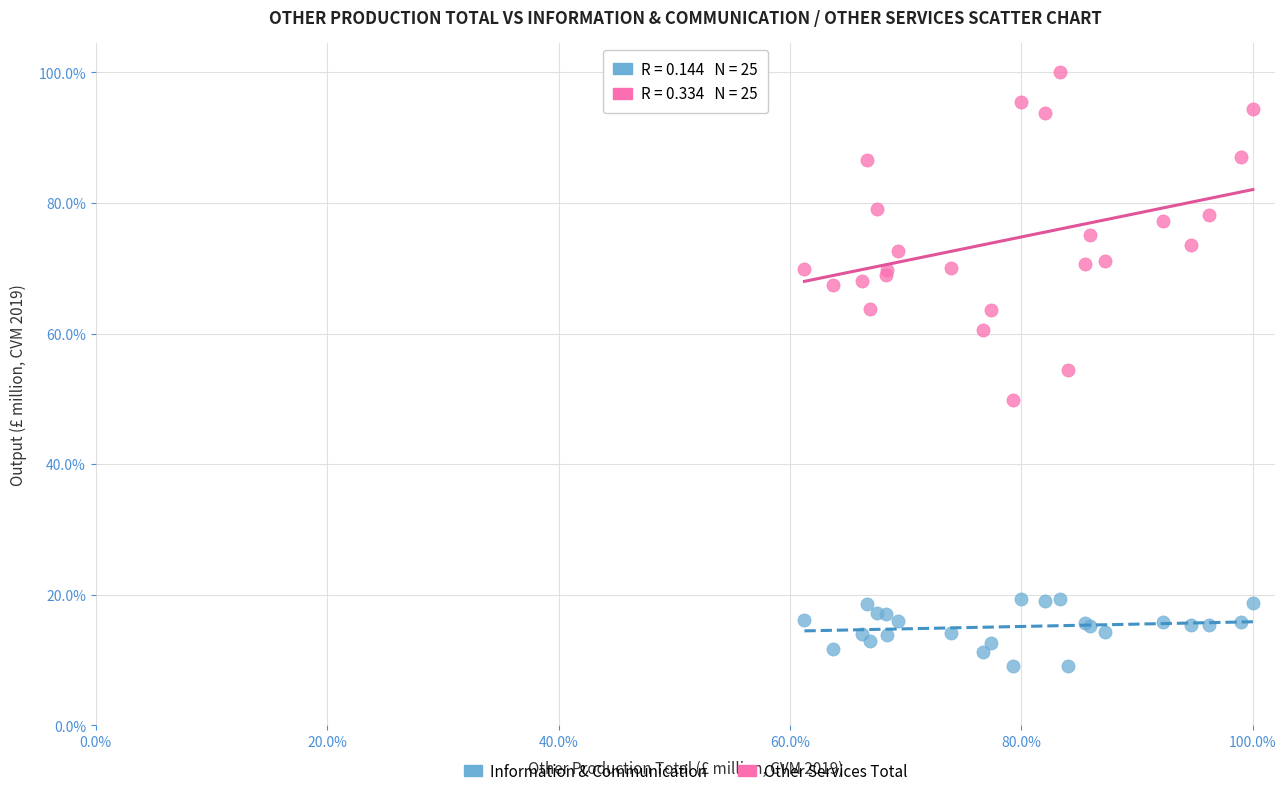

What are all the series names shown in the legend?

Information & Communication, Other Services Total